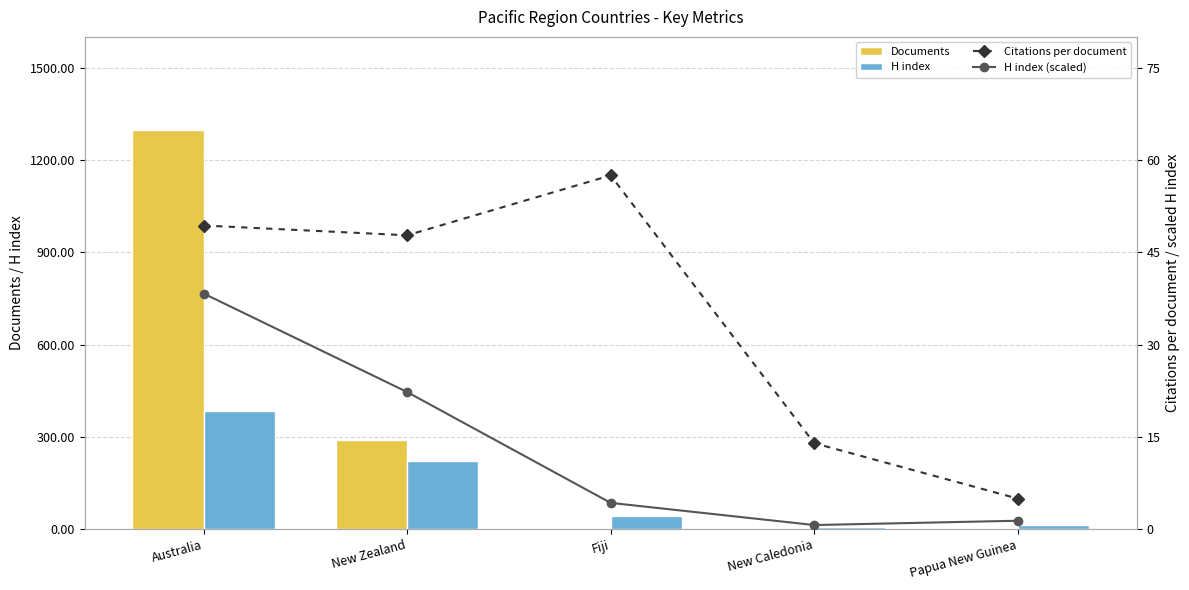

At Papua New Guinea, list the series in order from largest to smallest.

H index, Citations per document, H index (scaled), Documents